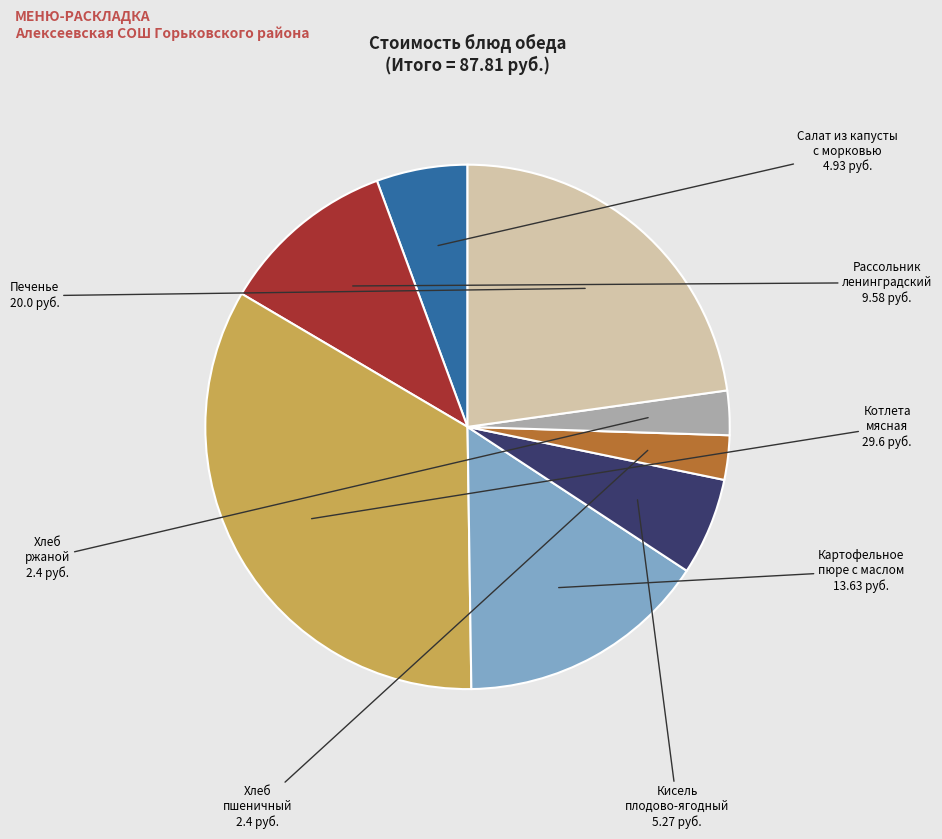

Is there any slice that represents more than half of the pie?

No